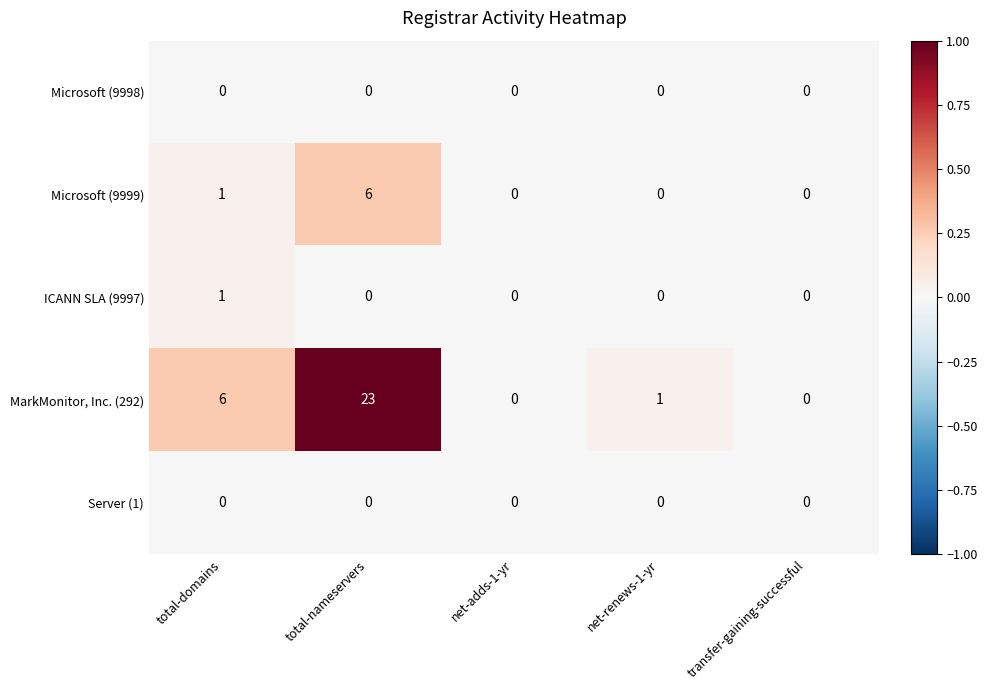

What is the difference between the Microsoft (9999) values at total-nameservers and net-renews-1-yr?

6